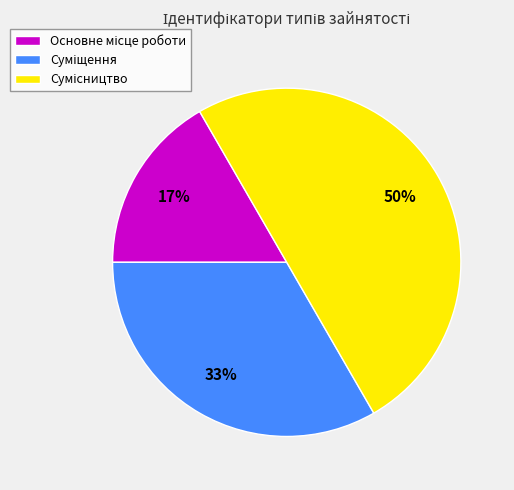

To the nearest percent, what is the difference between the largest and smallest slice percentages?

33%